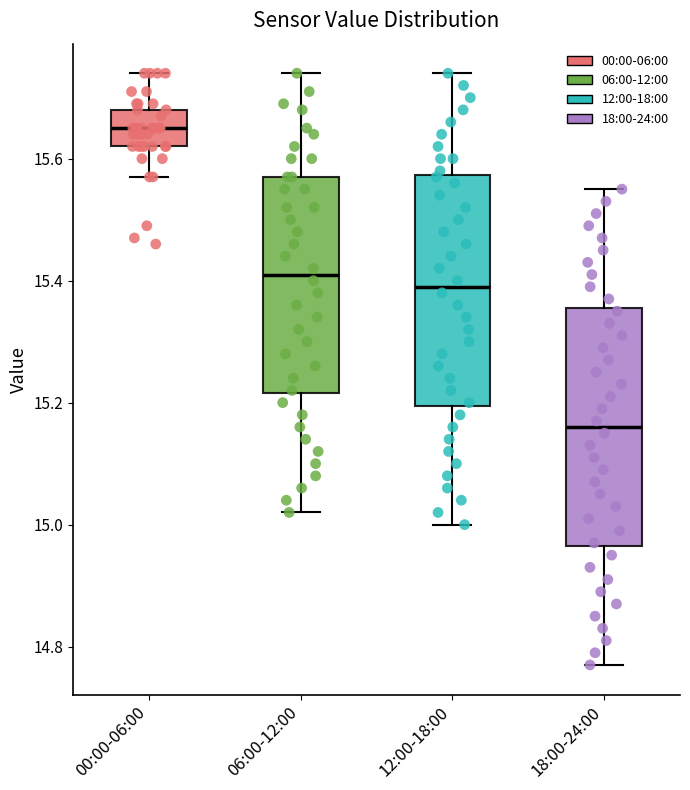

Reading left to right, read every box against the y-axis: the position of its median line, the range the box covers, and the ends of its whiskers. The values are not printed on the chart, so give them approximately, as read against the axis.

00:00-06:00: median 15.66, box 15.62 to 15.68, whiskers 15.58 to 15.74
06:00-12:00: median 15.42, box 15.22 to 15.58, whiskers 15.02 to 15.74
12:00-18:00: median 15.40, box 15.20 to 15.58, whiskers 15.00 to 15.74
18:00-24:00: median 15.16, box 14.96 to 15.36, whiskers 14.78 to 15.56